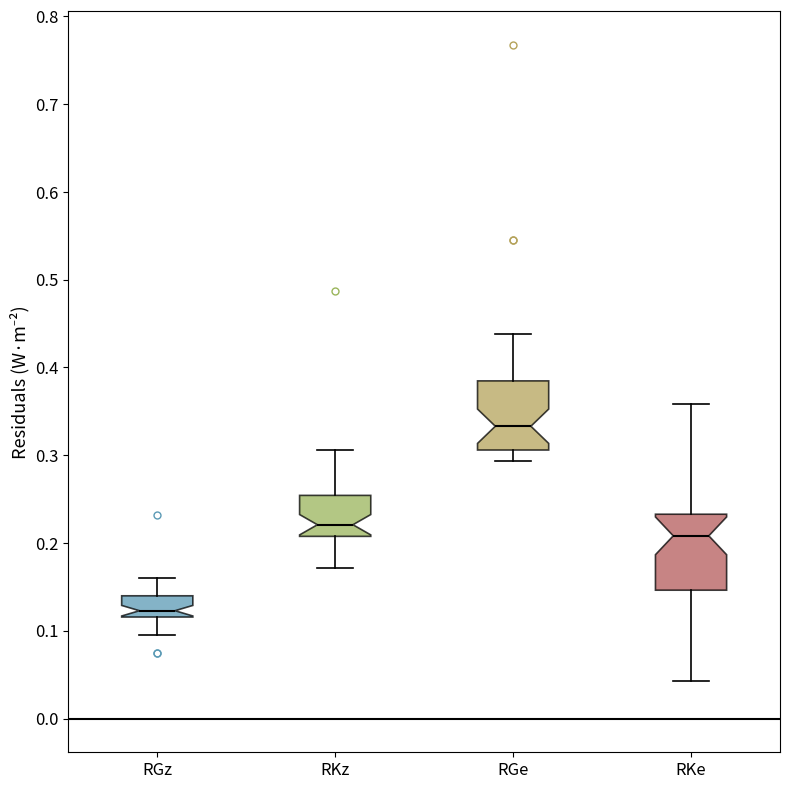

Reading left to right, transcribe this box plot: for each box, give where its median line is, the range the box spans, and where its two whiskers end, as read against the y-axis. The values are not printed on the chart, so give them approximately, as read against the axis.

RGz: median 0.12 (just above the box's lower edge), box 0.12 to 0.14, whiskers 0.10 to 0.16
RKz: median 0.22, box 0.21 to 0.25, whiskers 0.17 to 0.31
RGe: median 0.33, box 0.31 to 0.38, whiskers 0.29 to 0.44
RKe: median 0.21, box 0.15 to 0.23, whiskers 0.04 to 0.36